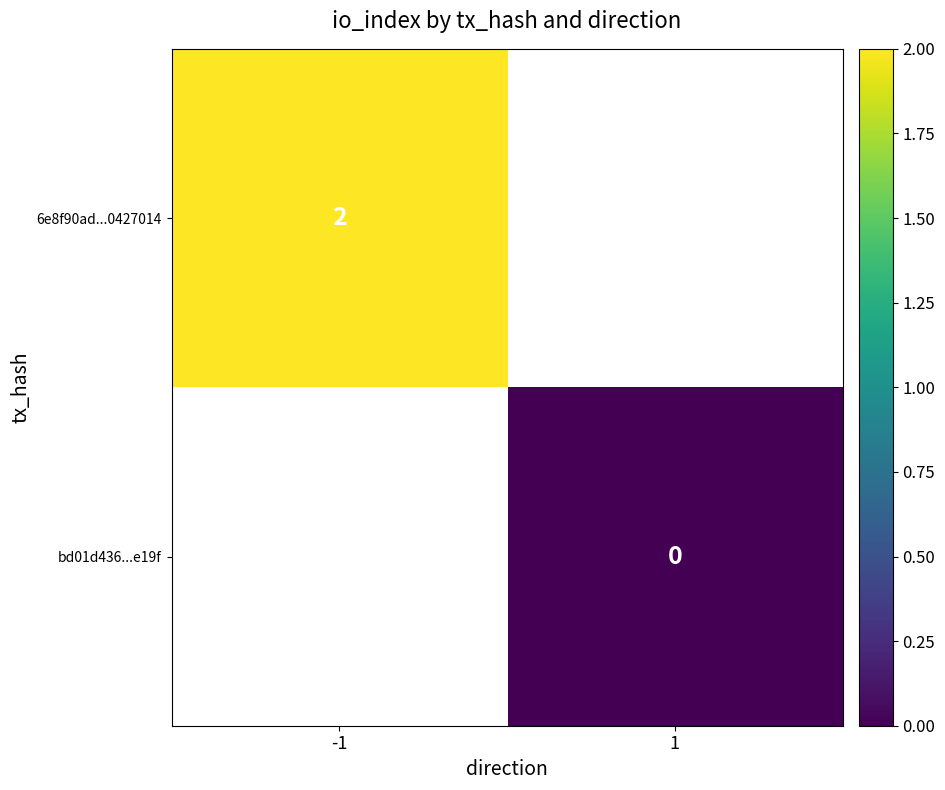

The 6e8f90ad...0427014 series shows 0.8 at -1. True or false?

False